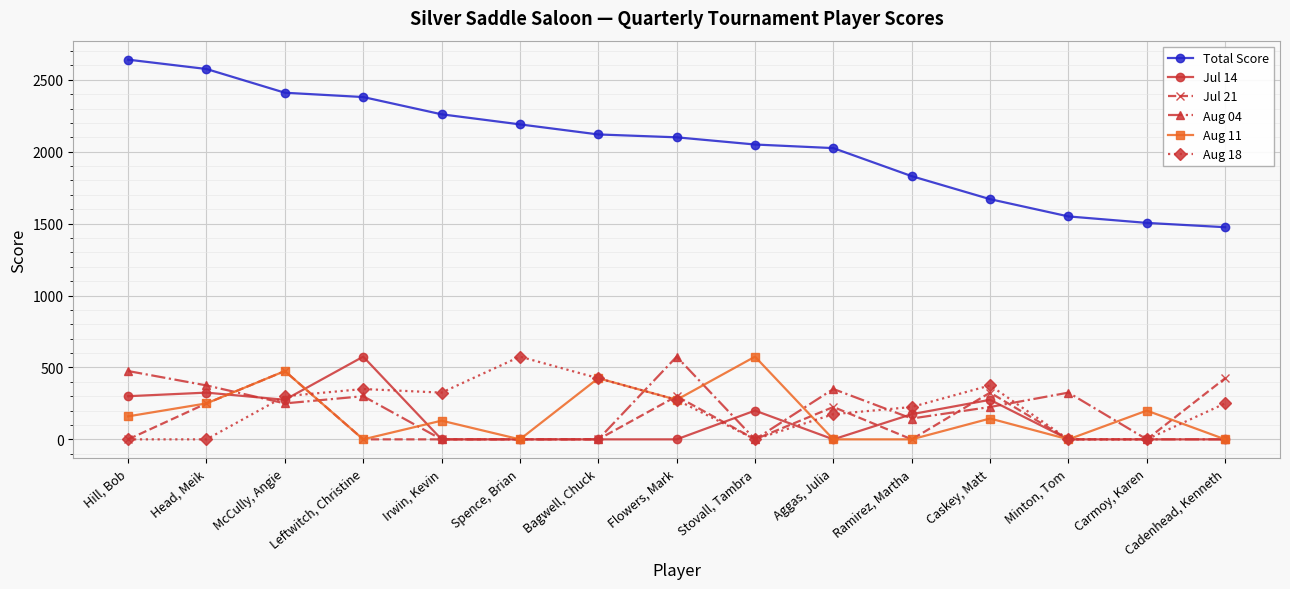

At which category does Aug 11 reach its first local valley?

Leftwitch, Christine